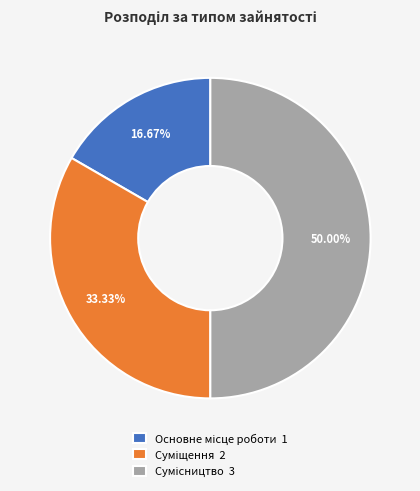

What portion of the pie excludes Суміщення?

66.7%